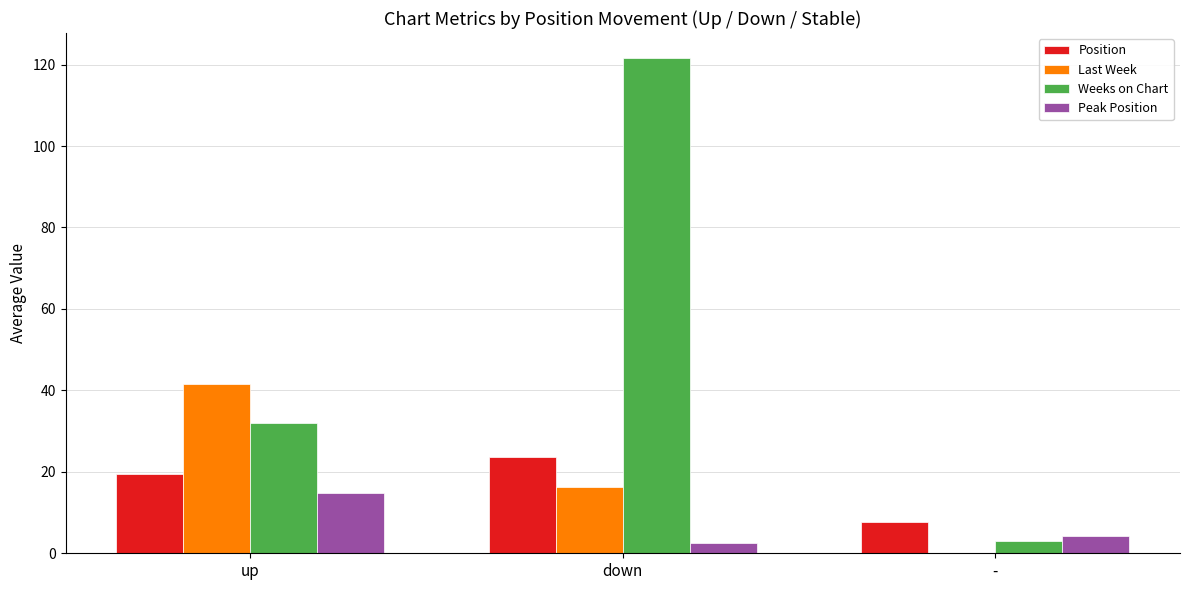

Is the value of Weeks on Chart at down greater than the value of Position at -?

Yes